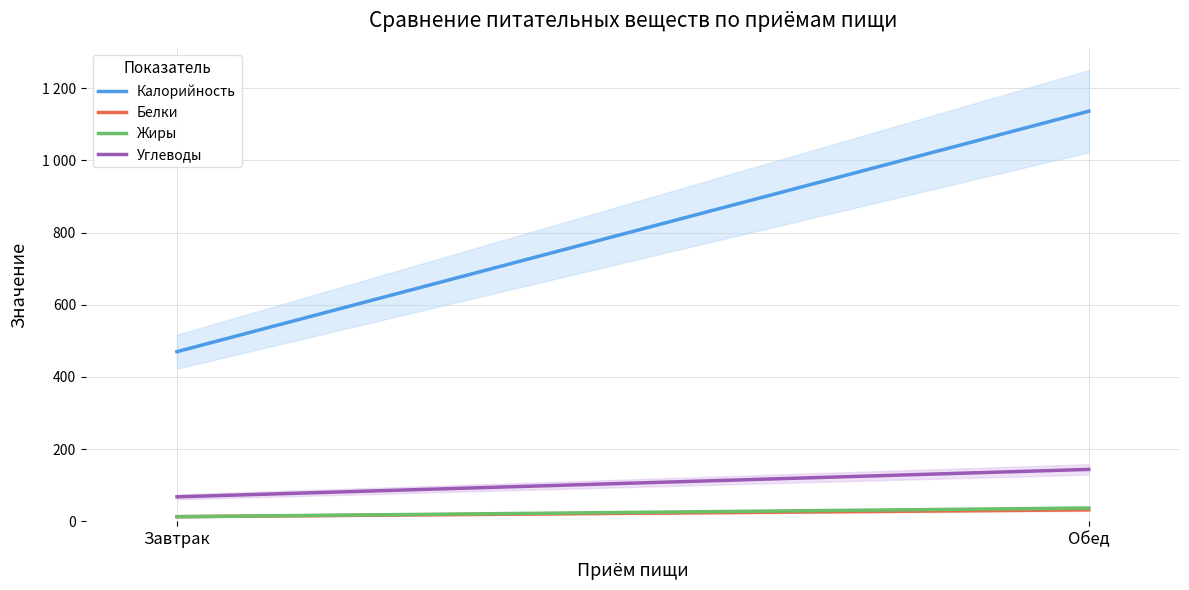

Which series has the largest total across all categories?

Калорийность